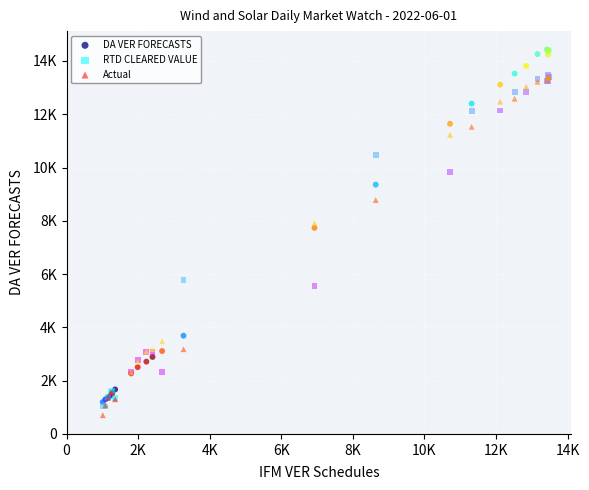

What are all the series names shown in the legend?

DA VER FORECASTS, RTD CLEARED VALUE, Actual